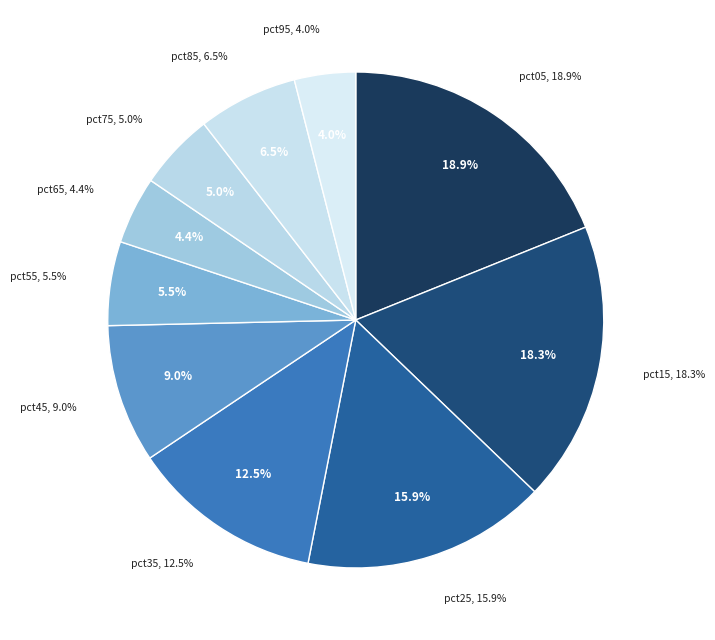

Is it true that pct45 is 18% of the pie?

False